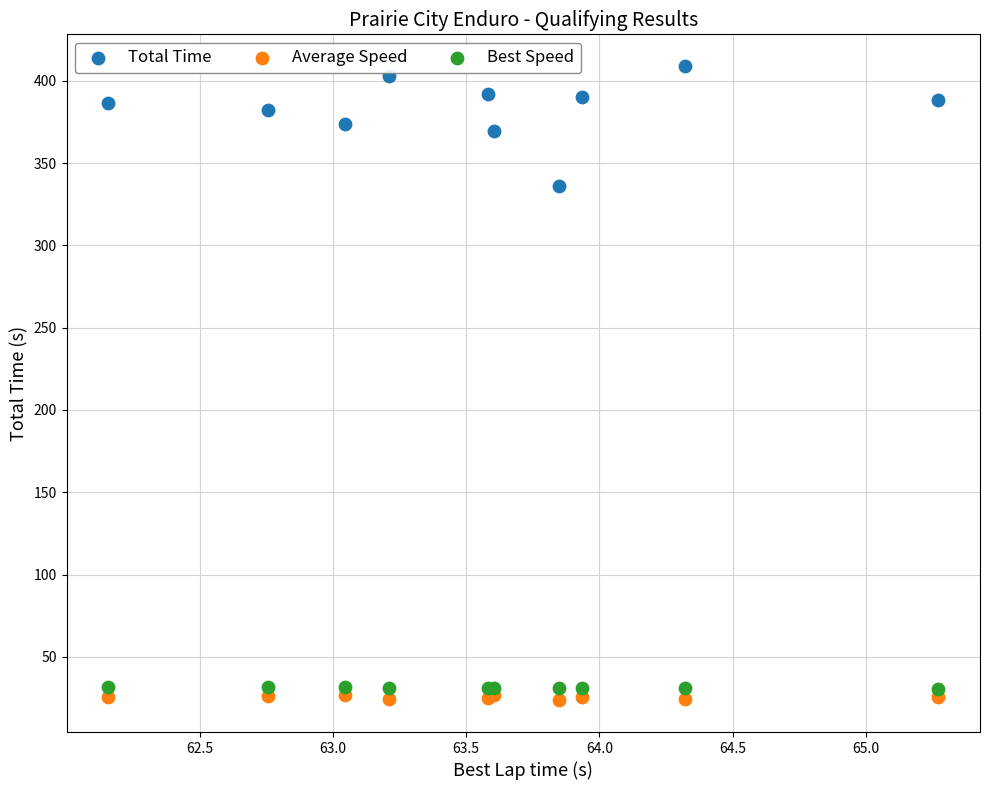

Which series has the largest Y range (max minus min)?

Total Time